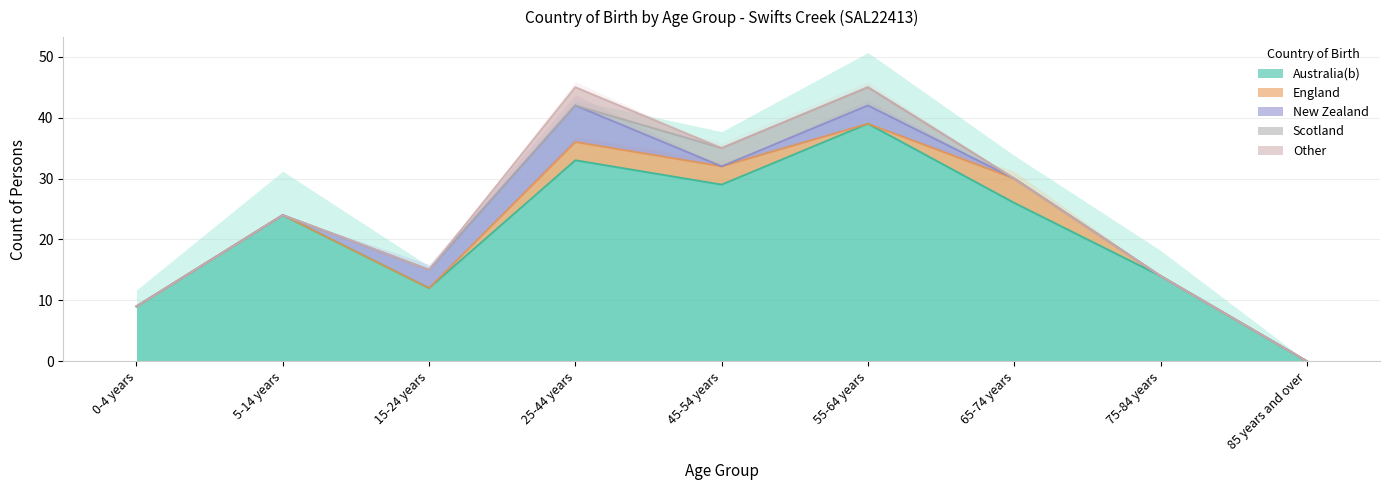

Is it true that England equals 2 at 15-24 years?

False